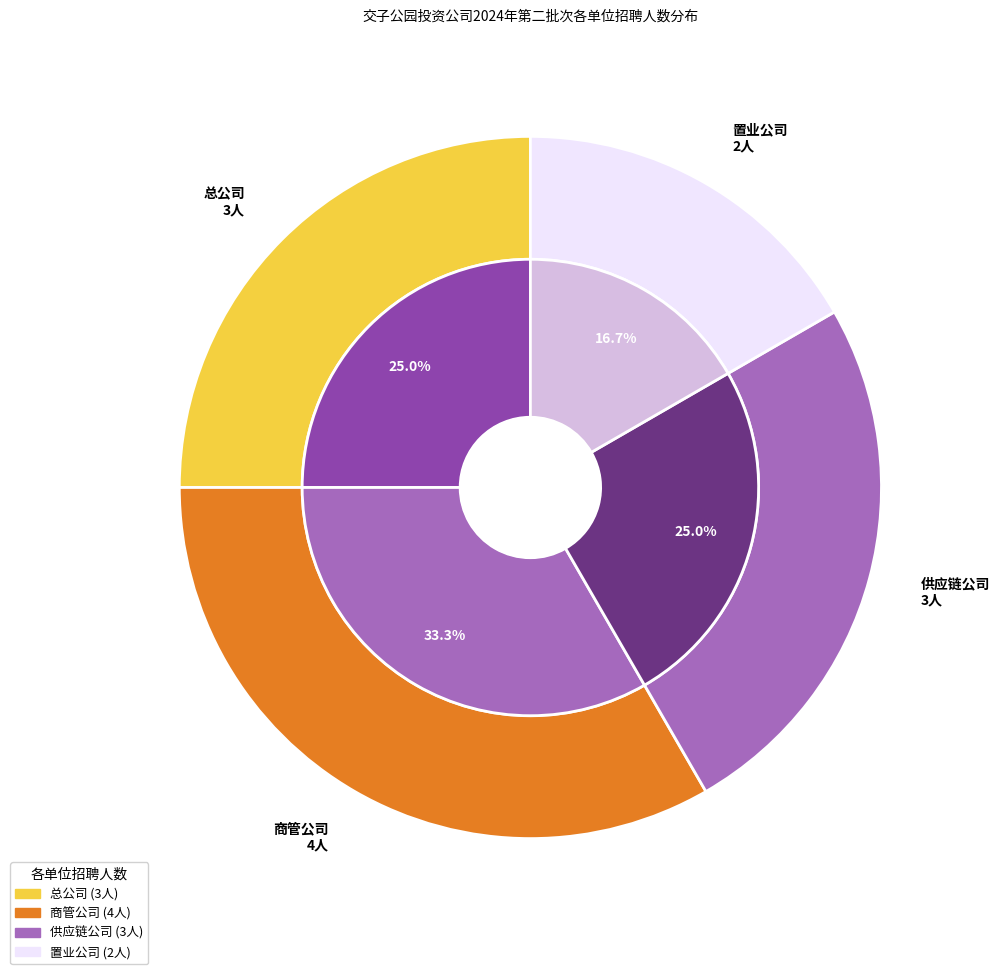

Count the number of slices in the pie.

4